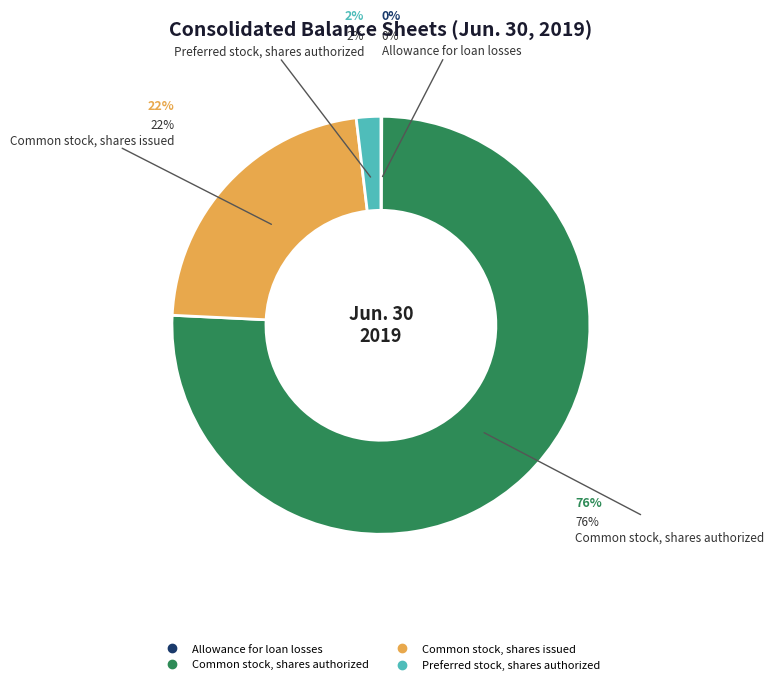

Is the sum of Common stock, shares issued and Preferred stock, shares authorized greater than half?

No